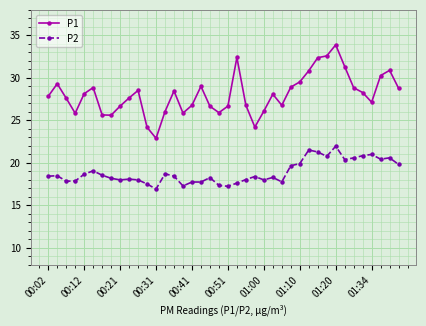

What is the value of the P2 point at the 34th from the left?

20.4